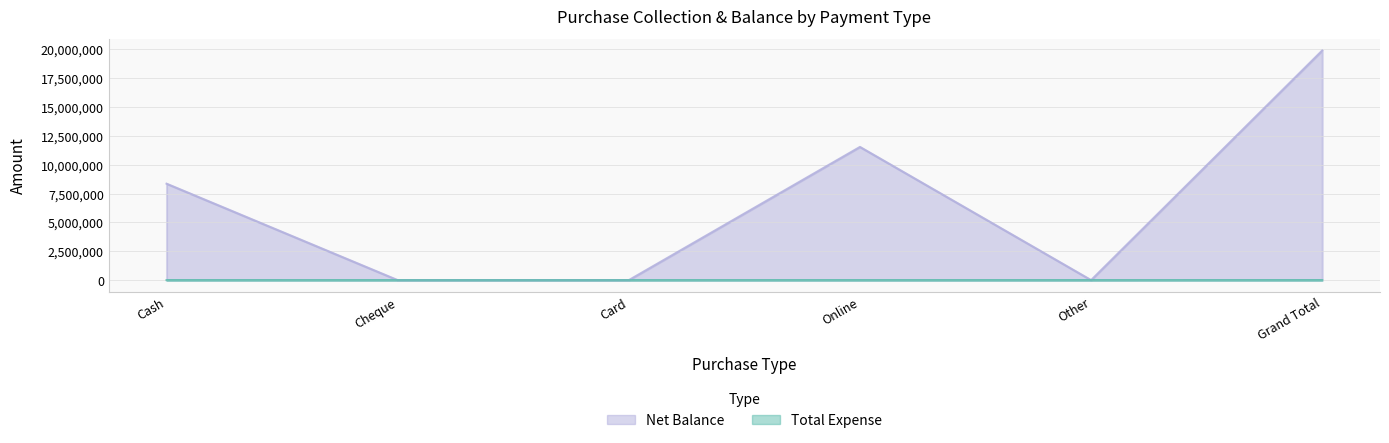

In Net Balance, how many points are lower than both neighbors (excluding endpoints)?

1